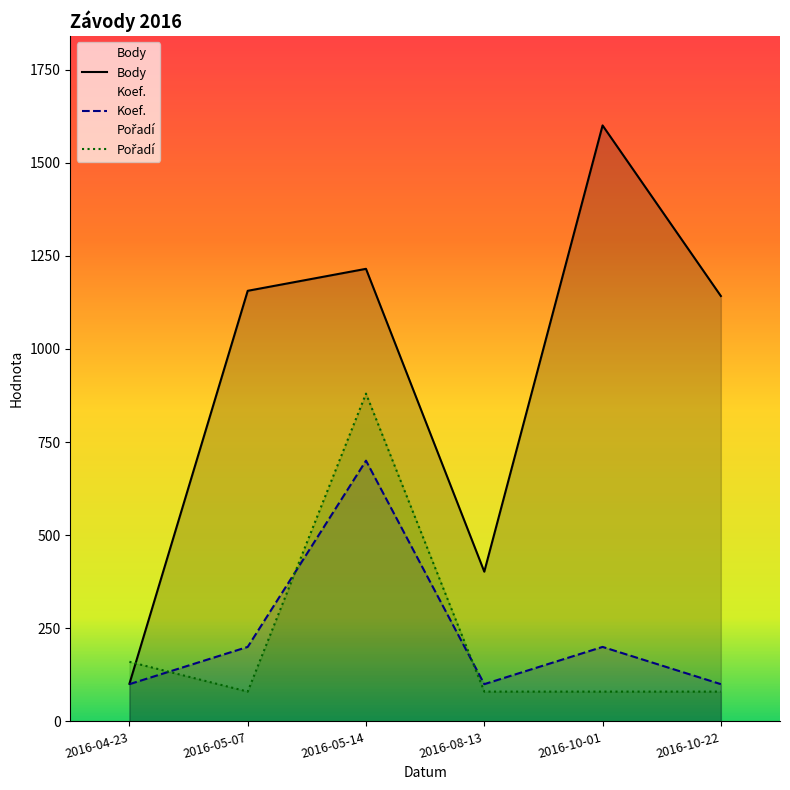

In Koef., how many points are higher than both neighbors (excluding endpoints)?

2